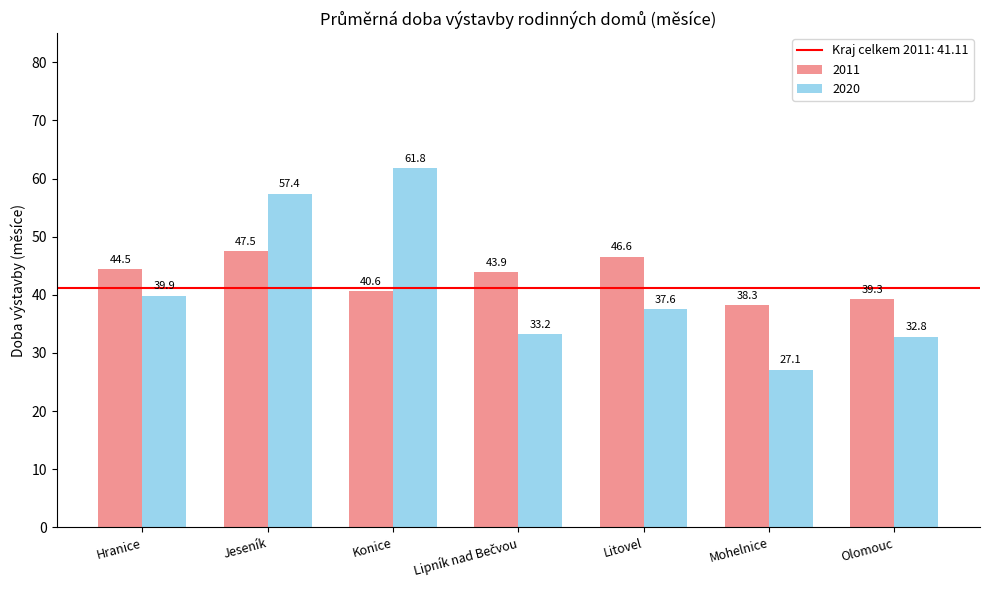

True or false: 2011 has a value of 54.5 at Mohelnice.

False